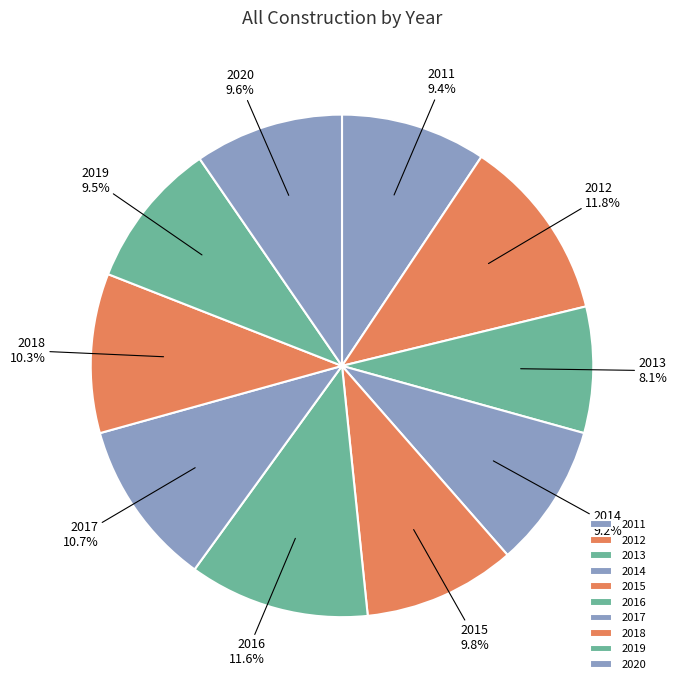

True or false: 2020 accounts for 10% of the total.

True